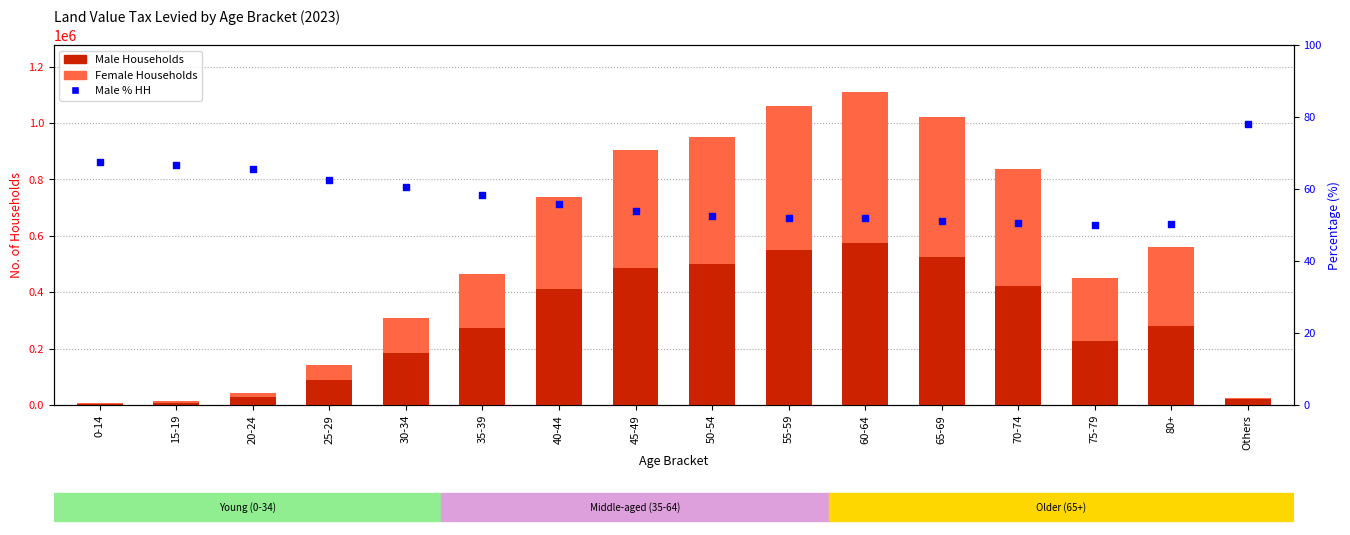

At how many categories does at least one series exceed 323281?

7